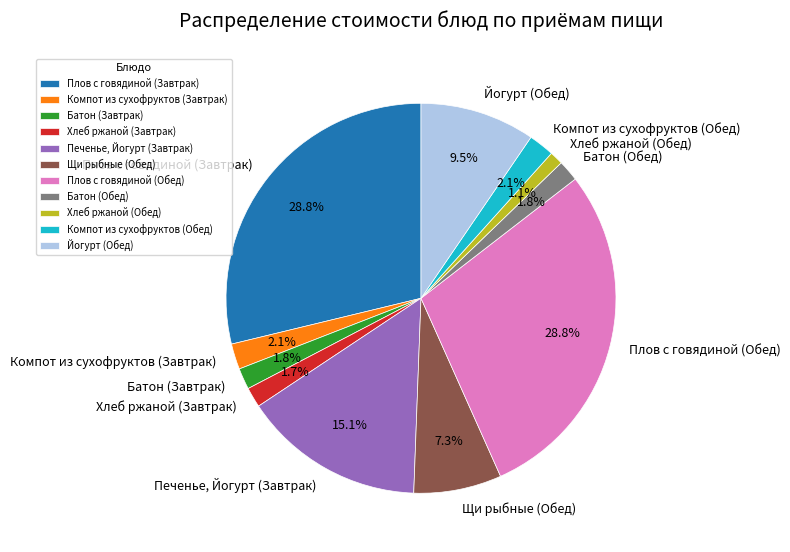

The Компот из сухофруктов (Обед) slice represents 16% of the pie. True or false?

False